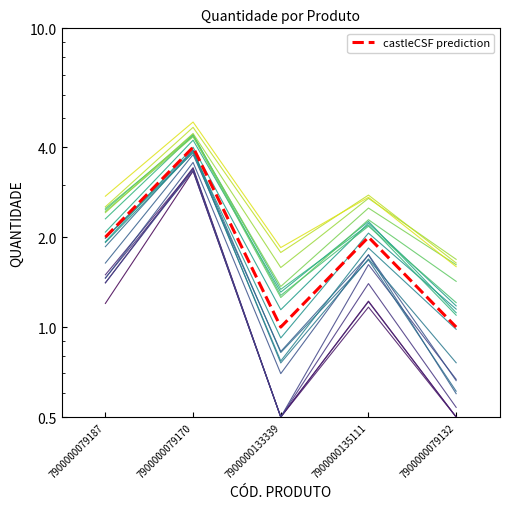

Reading right to left, extract all data points from this chart.

1	2	1	4	2